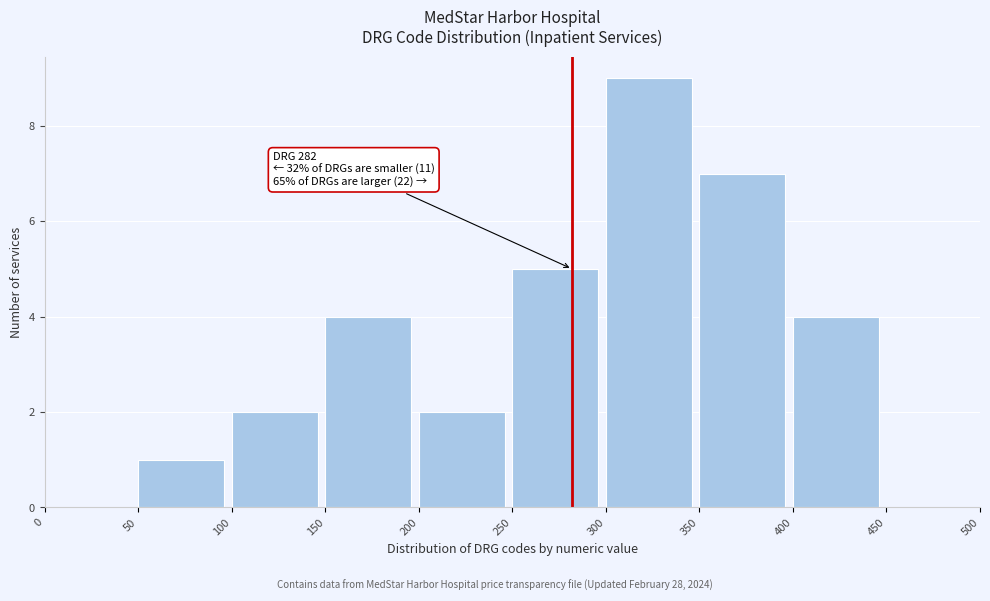

Which range on the x-axis has the tallest bar?

300 to 350